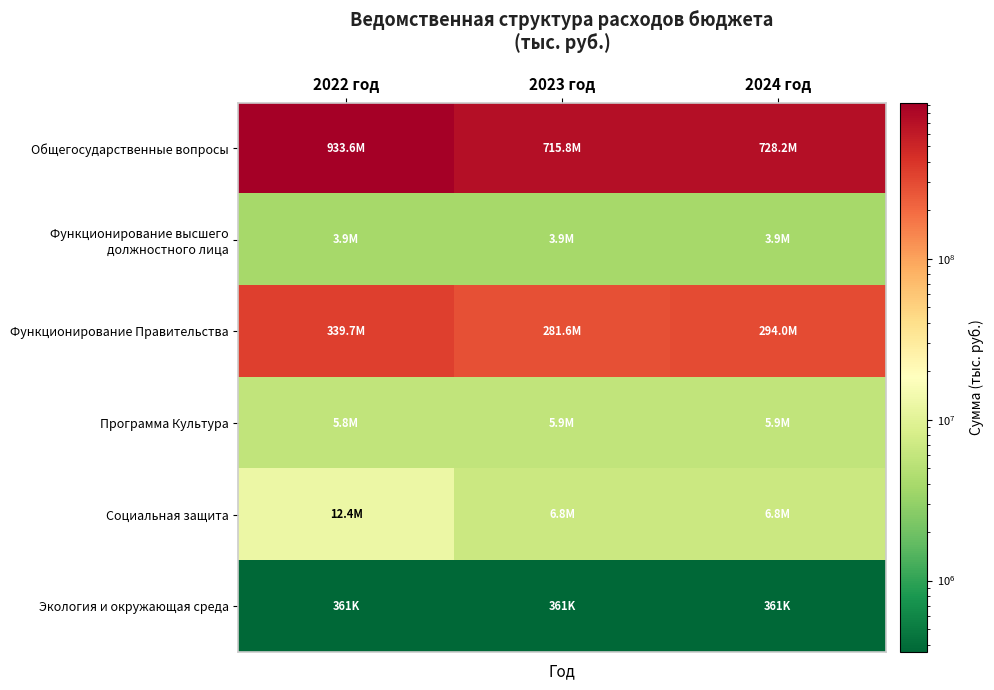

At which category is the sum across all series the highest?

2022 год